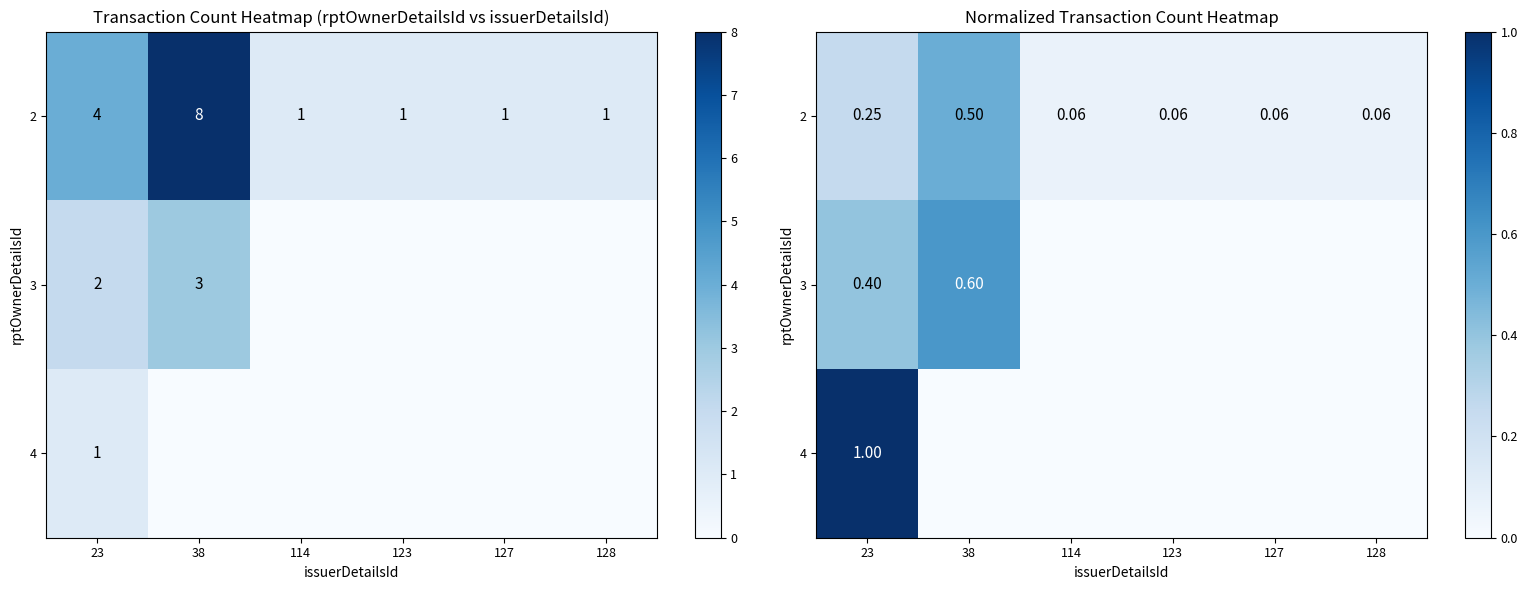

Read the 3 value at 23.

0.4